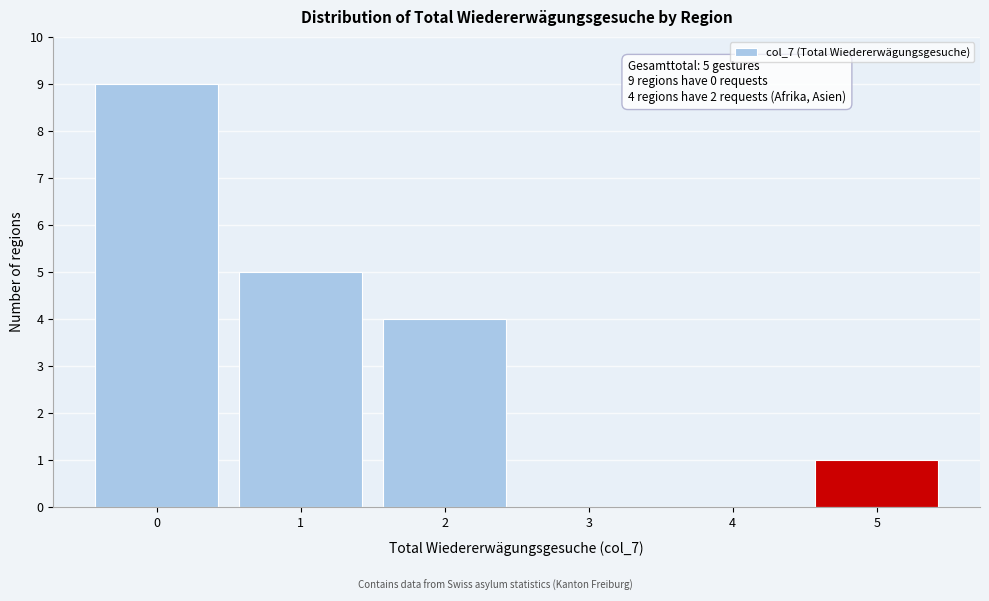

Reading right to left, extract all data points from this chart.

5=1	4=0	3=0	2=4	1=5	0=9